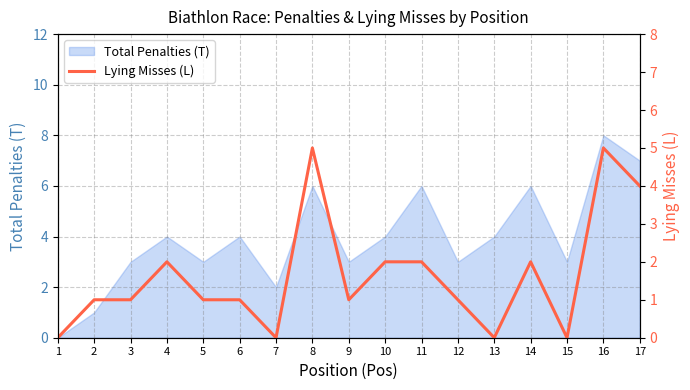

True or false: Total Penalties (T) has a value of 3 at 8.

False